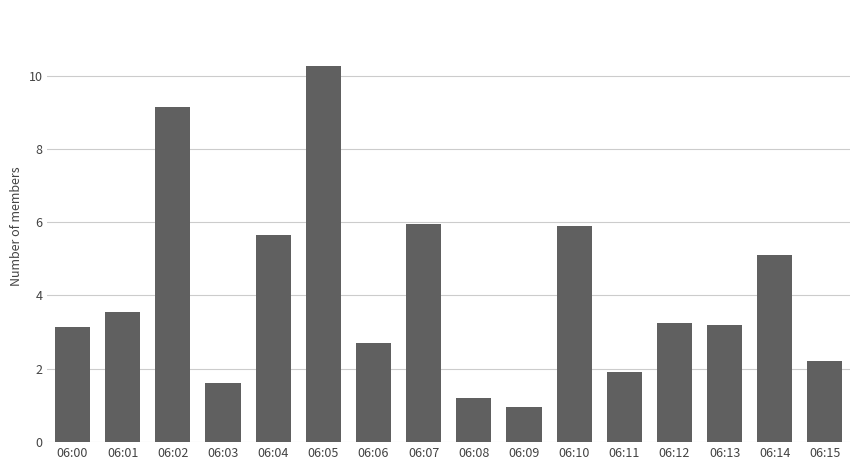

At which category does the chart reach its minimum across all series?

06:09